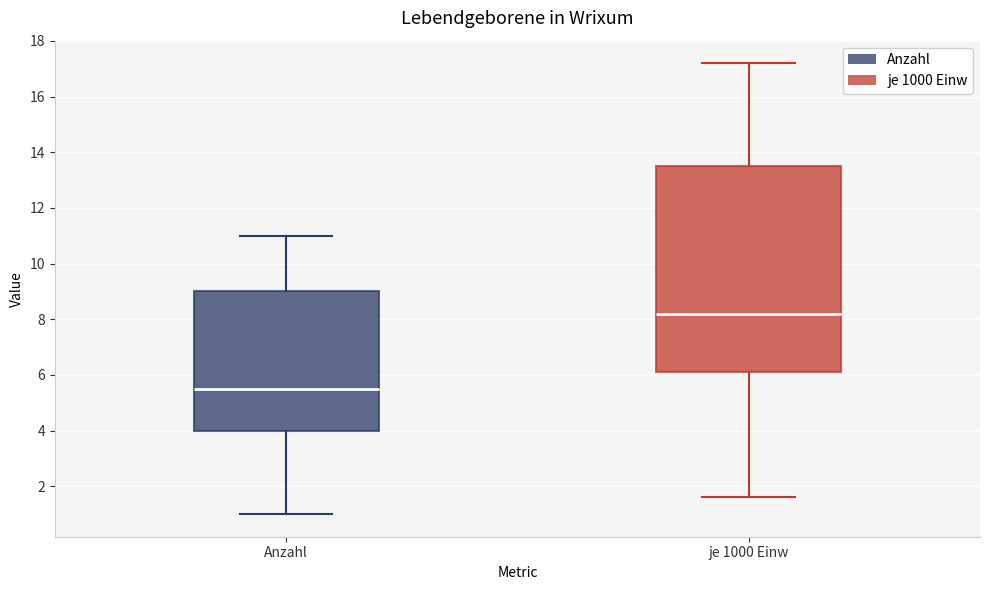

Which box has the lowest median line?

Anzahl